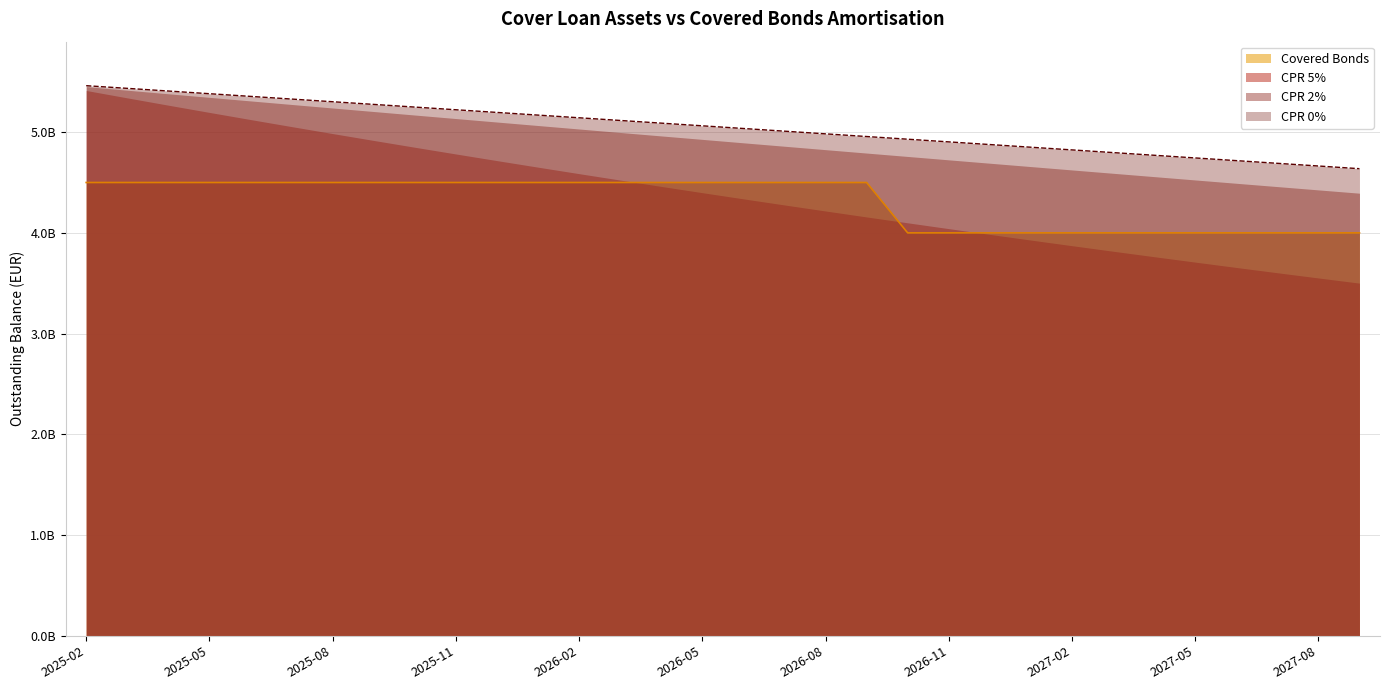

Does the chart have visible grid lines?

Yes